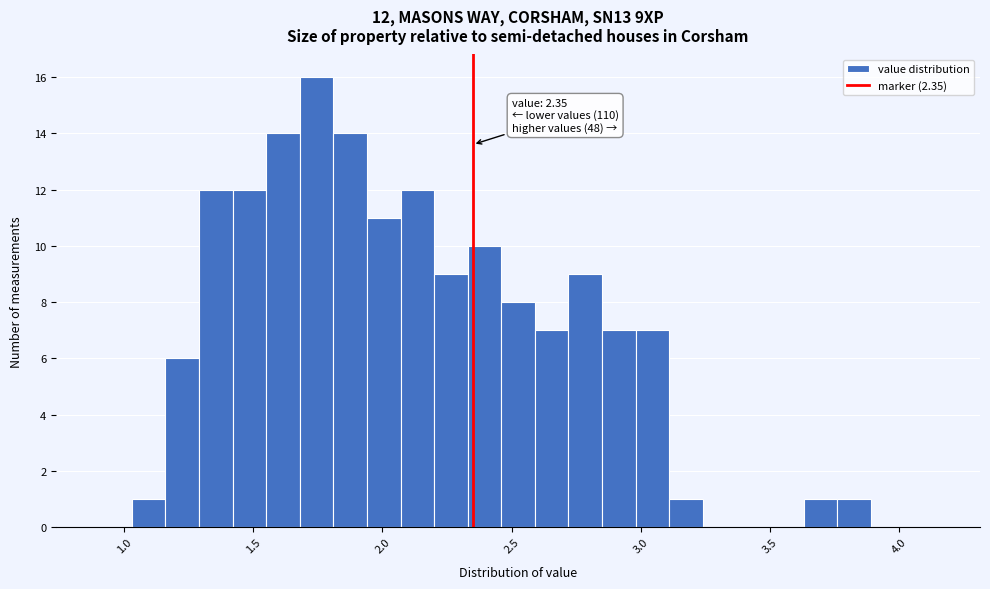

Around what value on the x-axis is the tallest bar? Give the approximate position of its centre, as read against the axis.

1.75